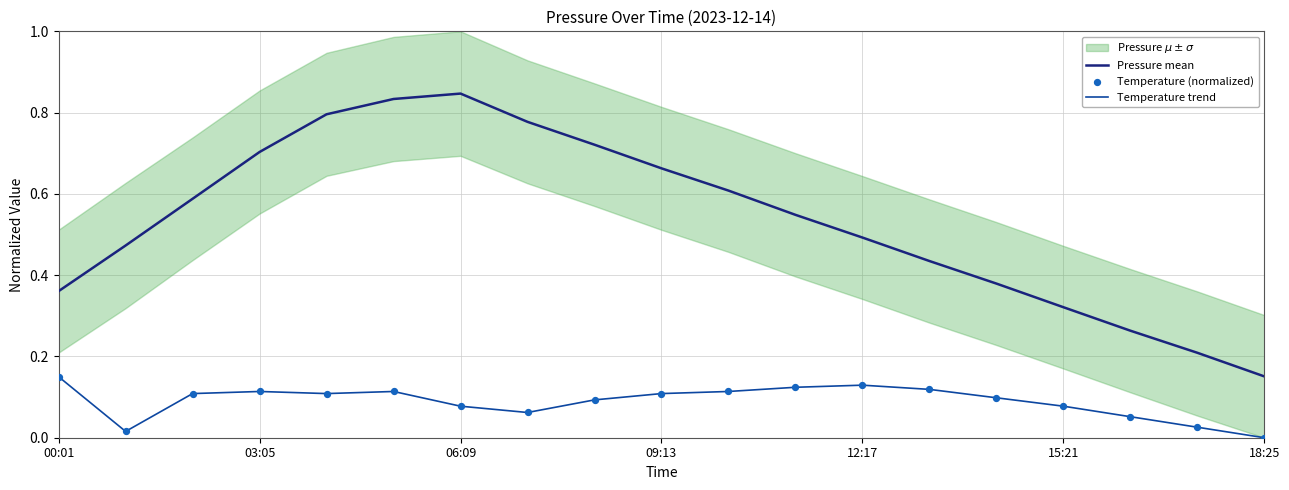

Is it true that Temperature trend equals 0.1 at 18:25?

False